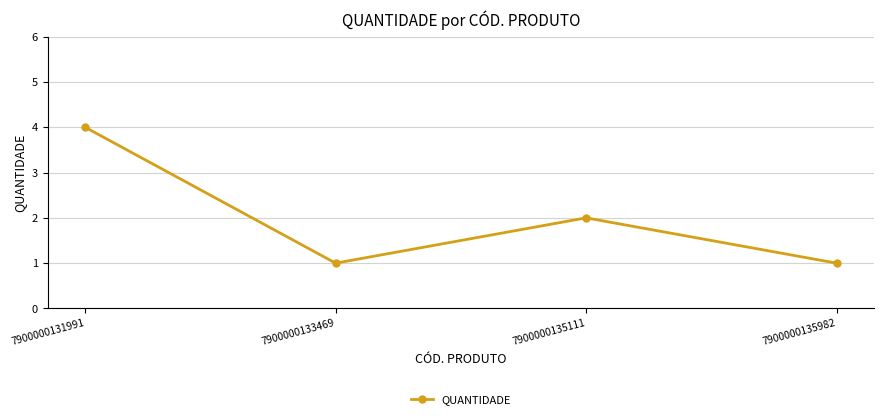

True or false: there are more than 0 points higher than both neighbors.

True